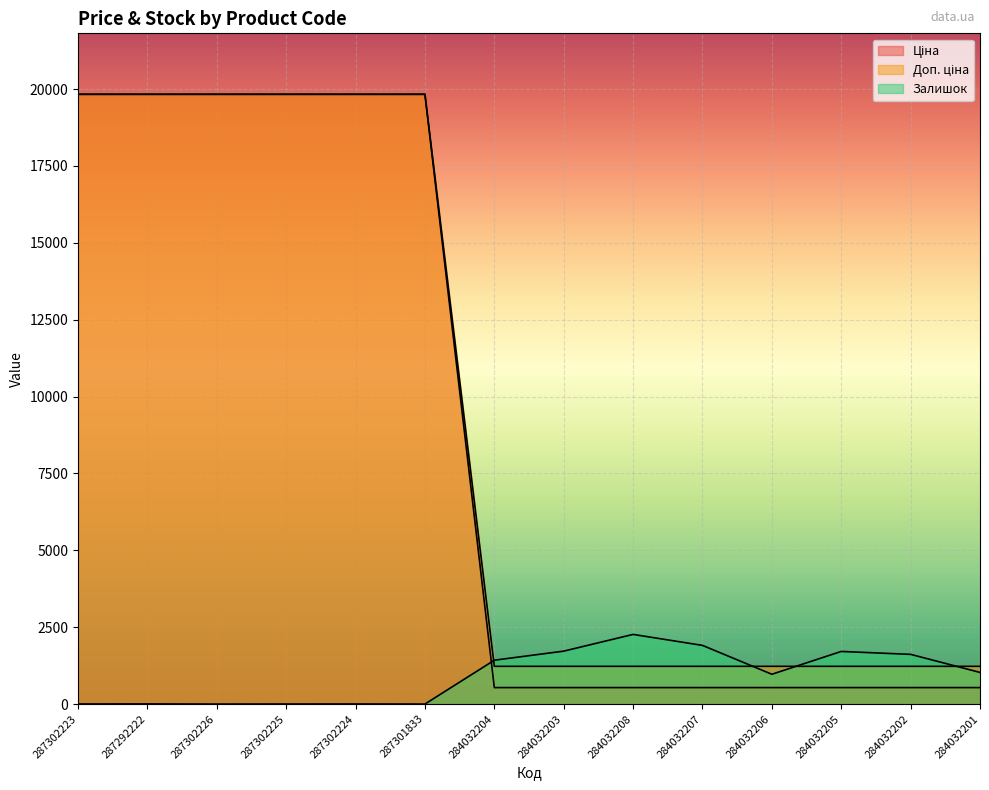

Between 287302223 and 284032203, which series saw the biggest shift?

Ціна